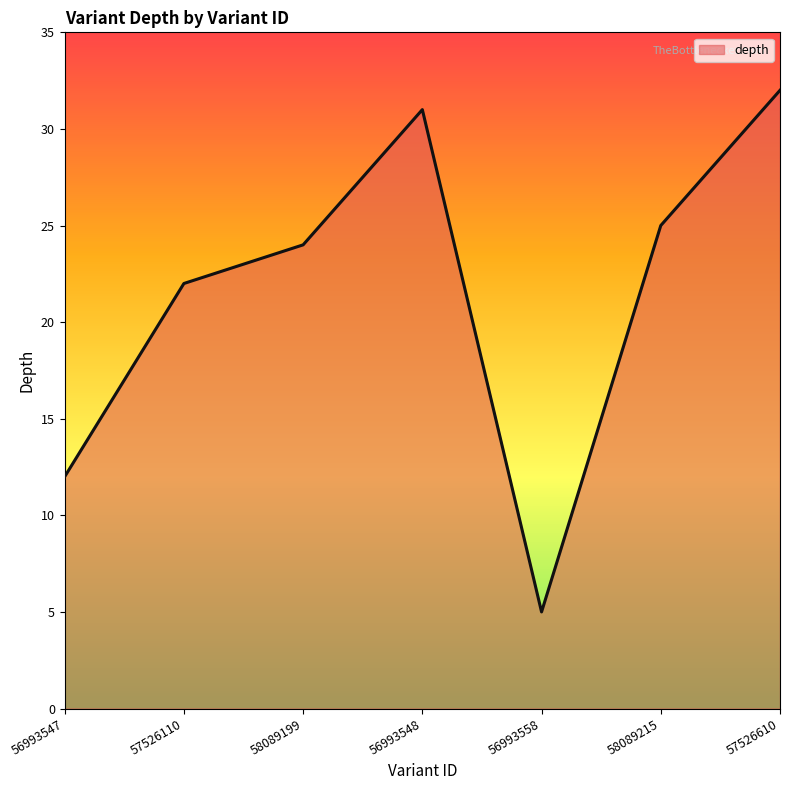

Which has a higher value, 56993558 or 57526110?

57526110